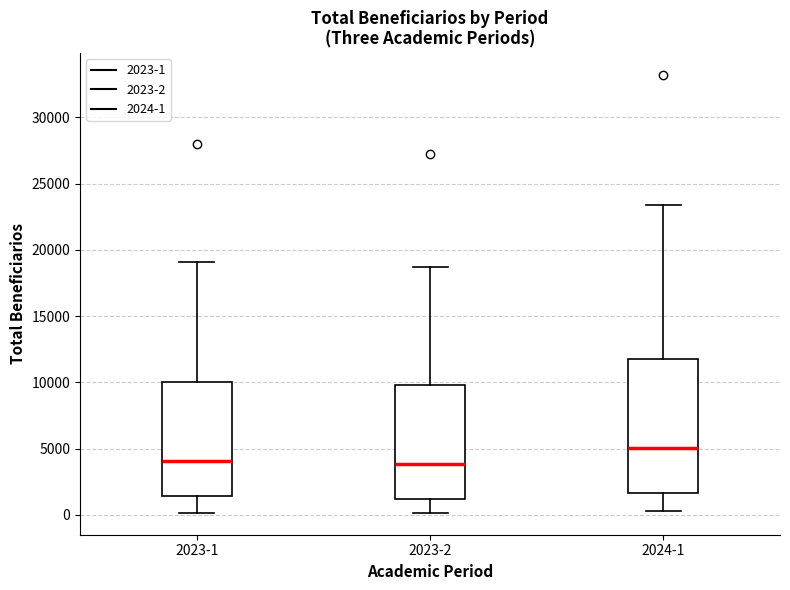

Which box's median line is the highest?

2024-1